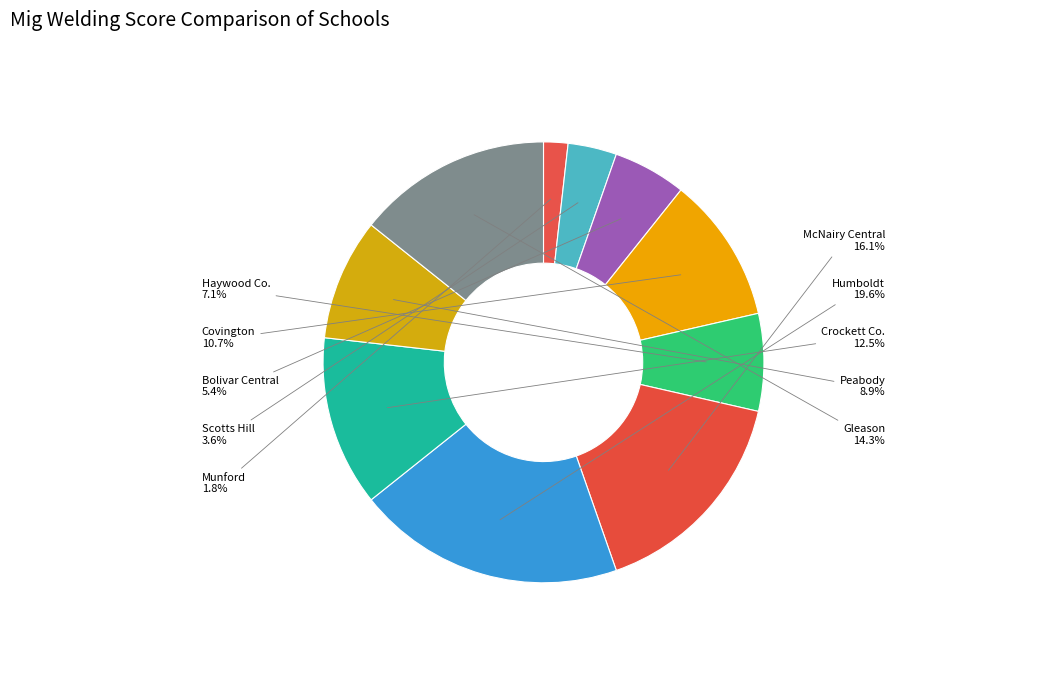

Which slice is the largest?

Humboldt